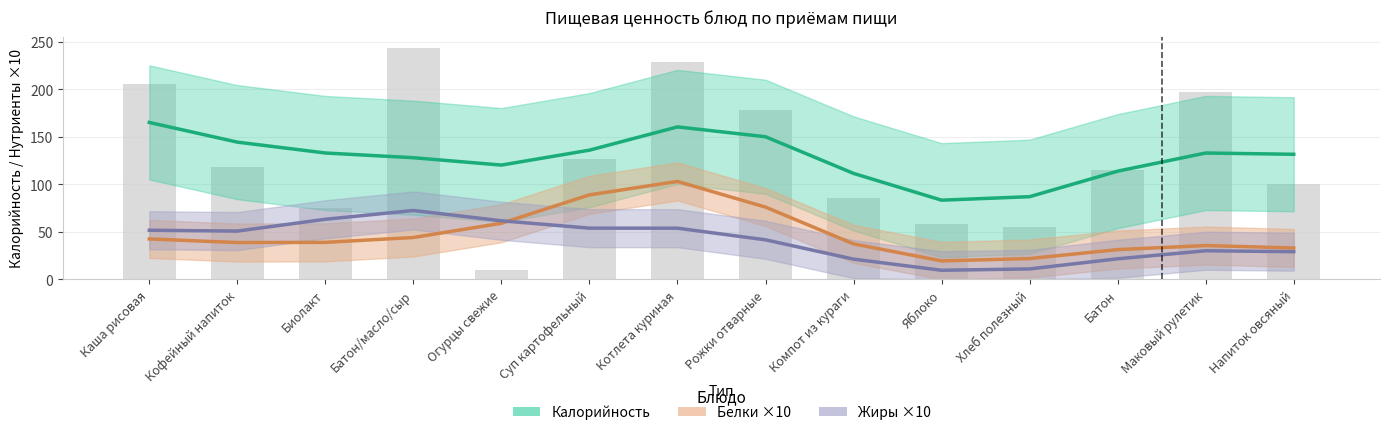

Where does the Жиры ×10 series first go above 50?

Каша рисовая